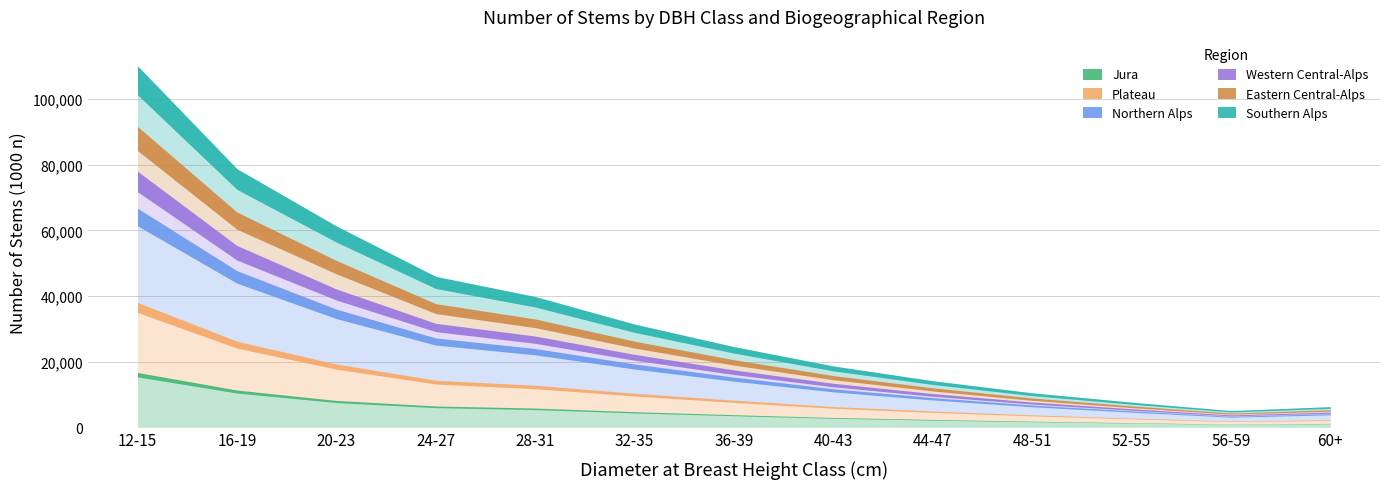

What is the label of the 3rd point from the left?

20-23